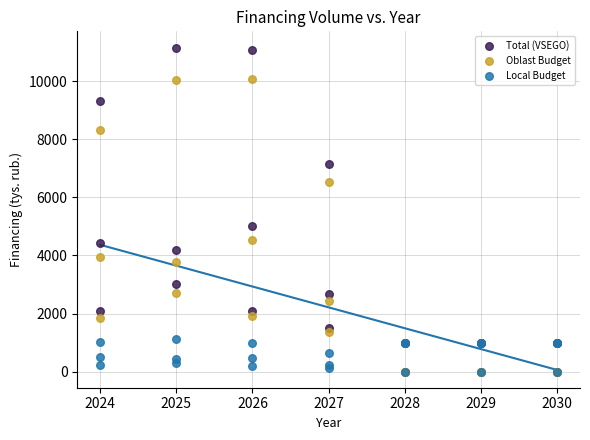

Which series has the widest spread of Y values?

Total (VSEGO)